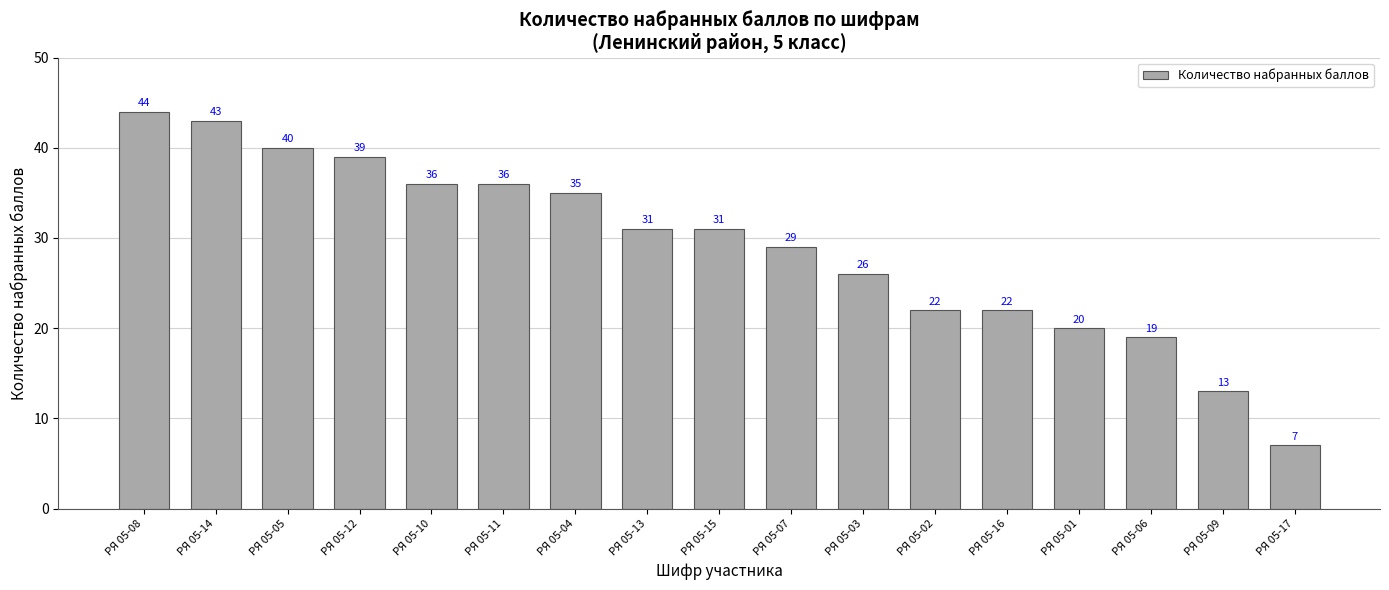

The value at РЯ 05-09 is 13. True or false?

True